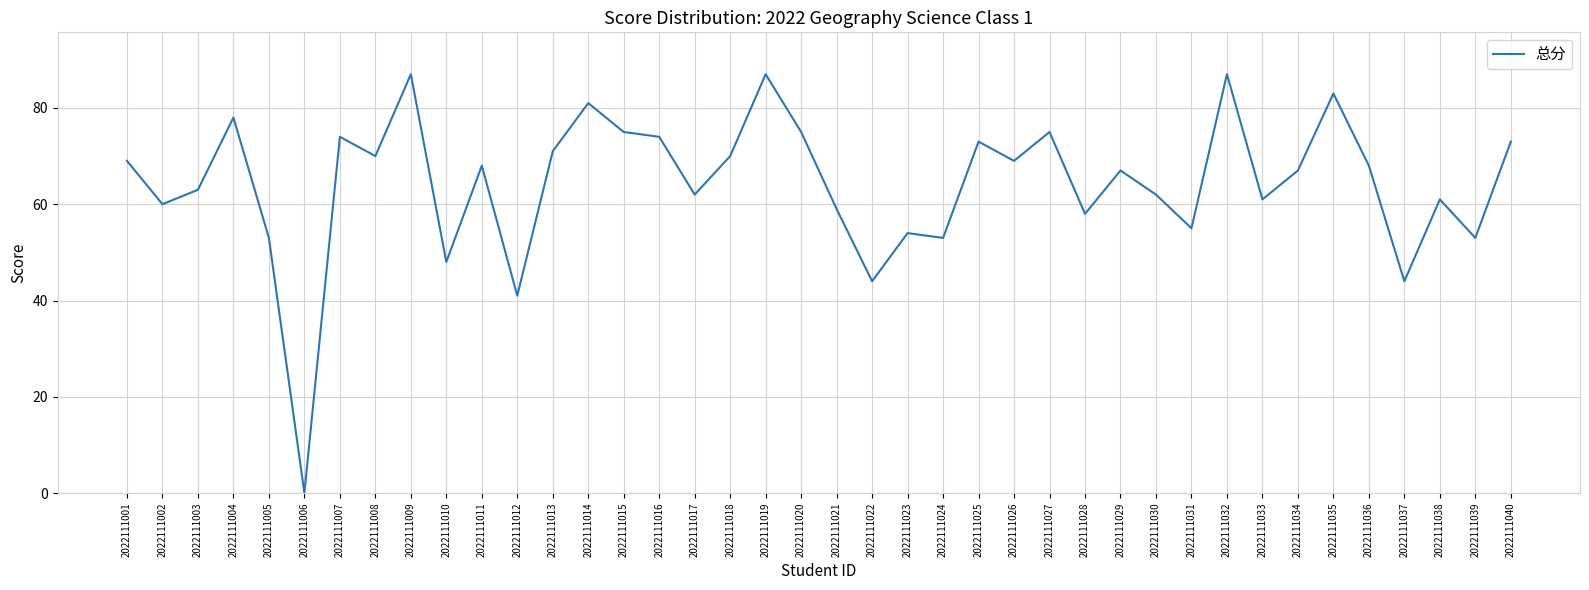

How many lines are shown in the chart?

1